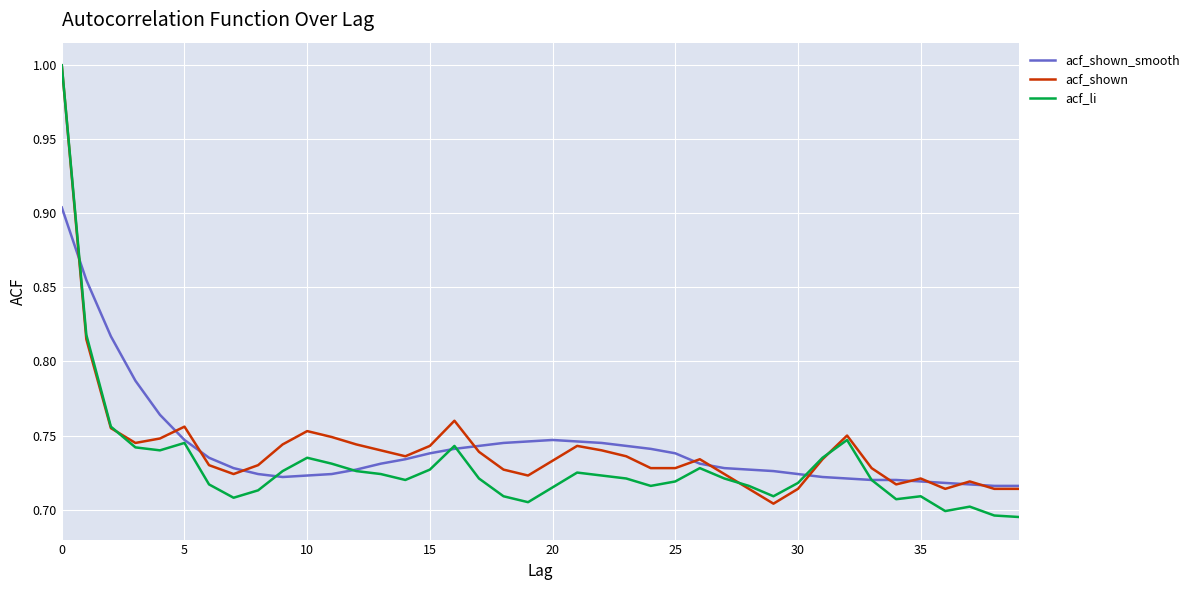

What is the highest value of the acf_shown series?

1.0